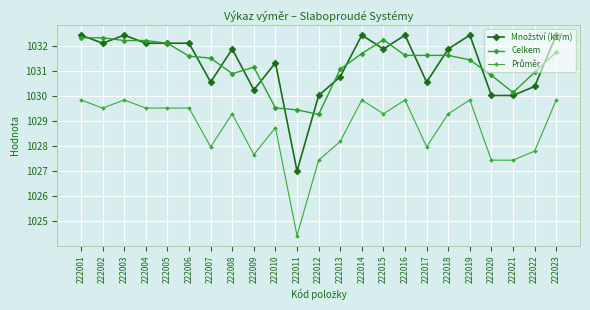

At how many categories does at least one series exceed 1030?

22